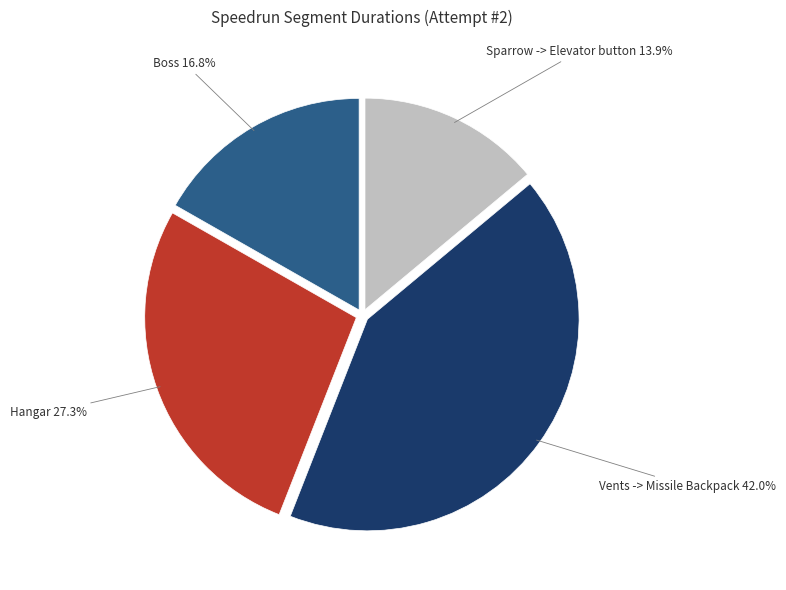

Is there any slice that represents more than half of the pie?

No